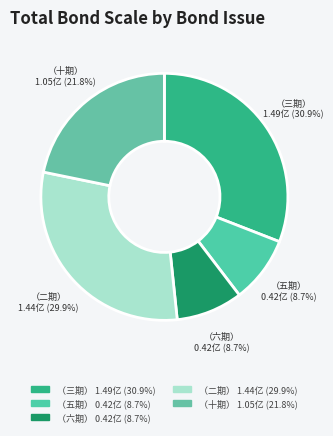

How many slices are in this pie chart?

5